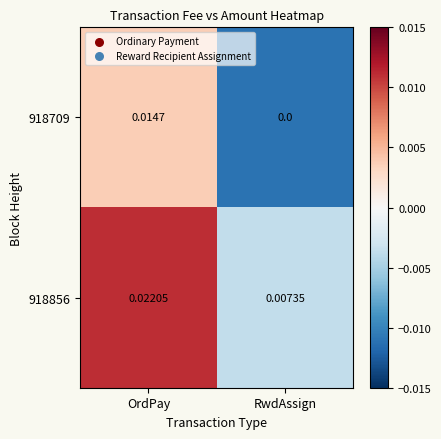

At which label is 918709 closest to 0?

RwdAssign